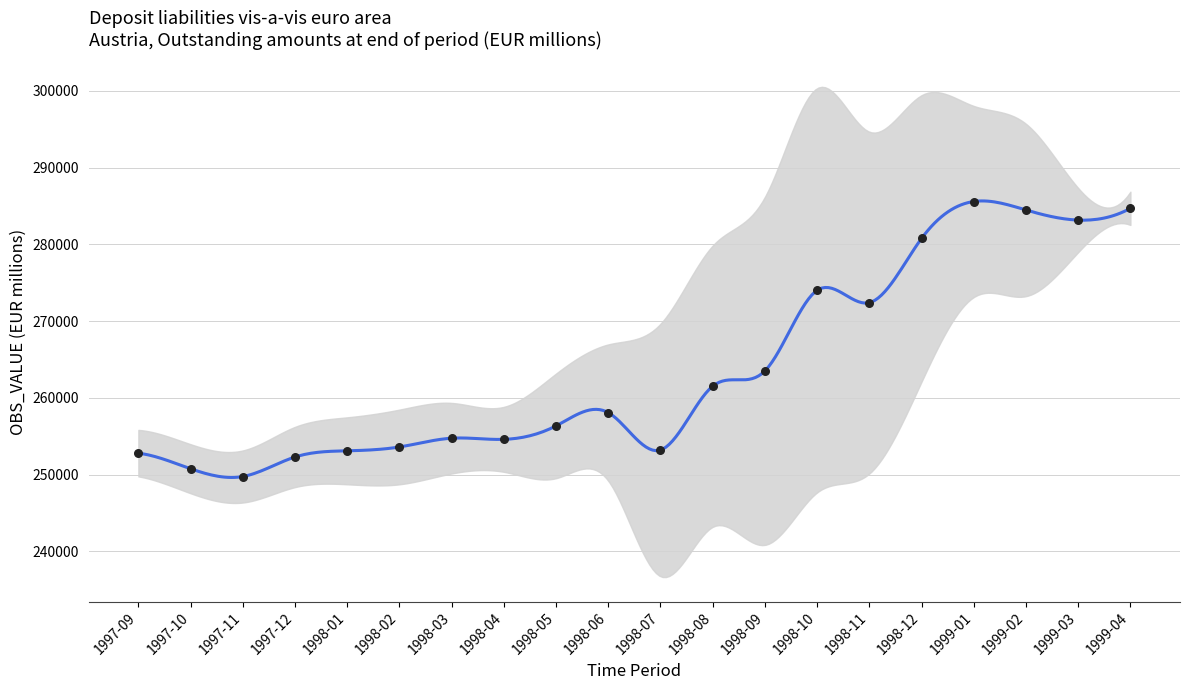

Between 1999-02 and 1998-07, which is larger?

1999-02